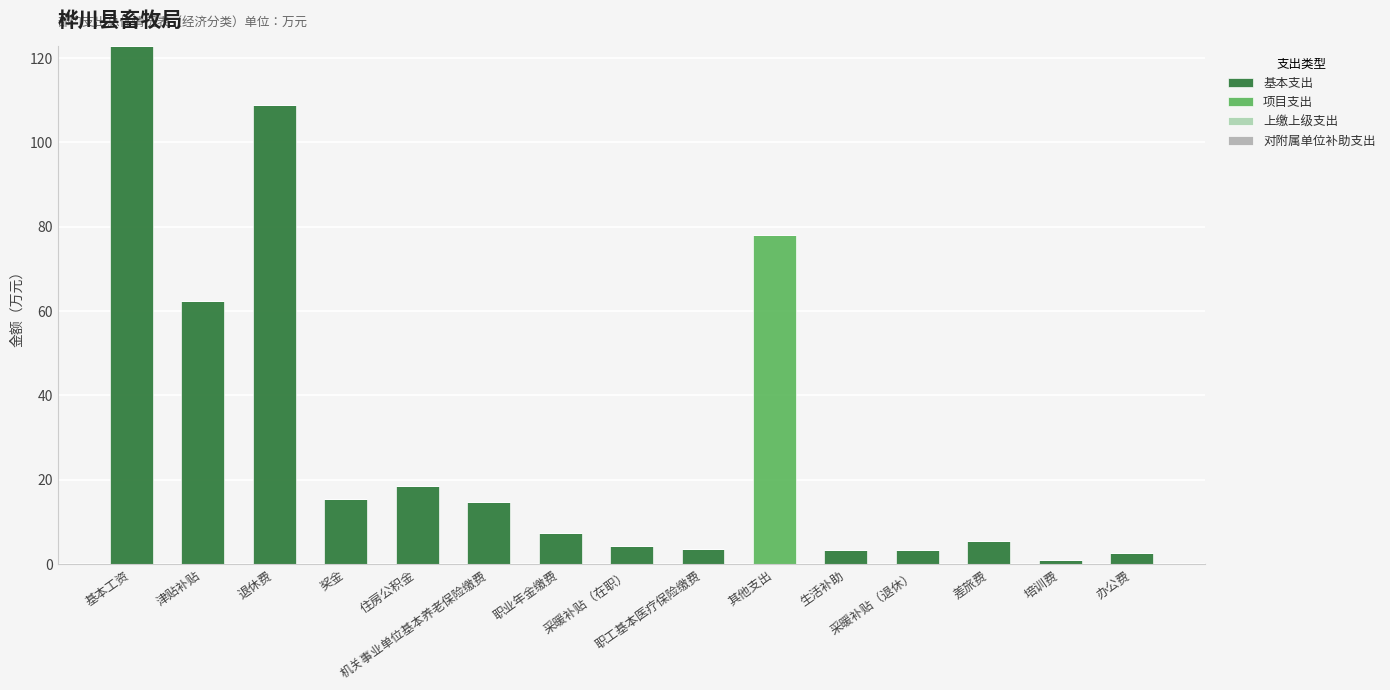

What is the approximate value of 基本支出 at 住房公积金?

18.5